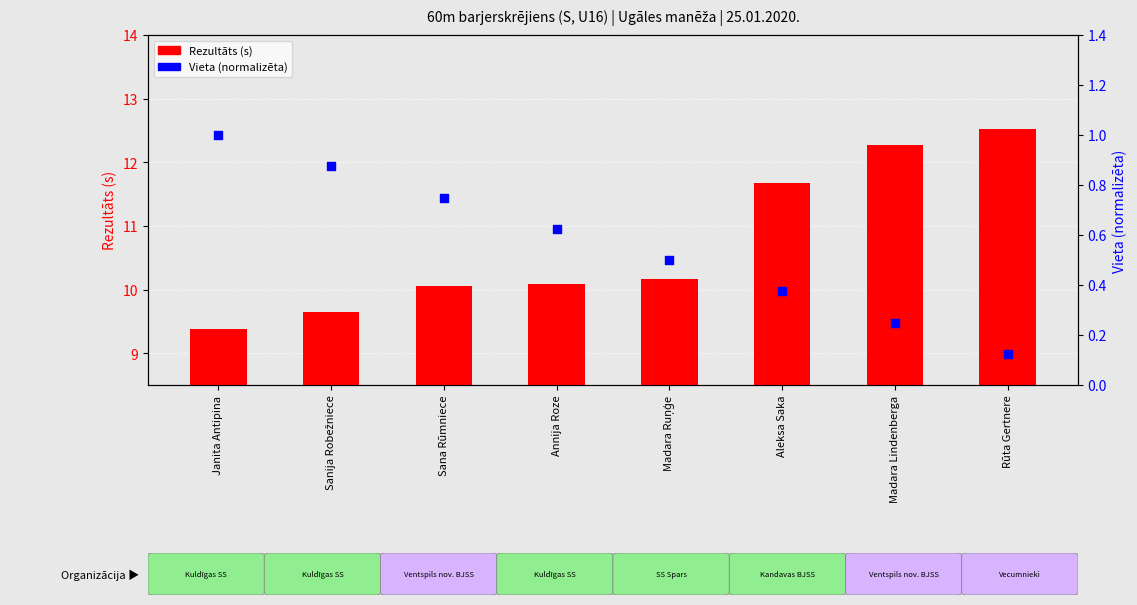

Which series reaches the minimum Y coordinate?

Vieta (normalizēta)